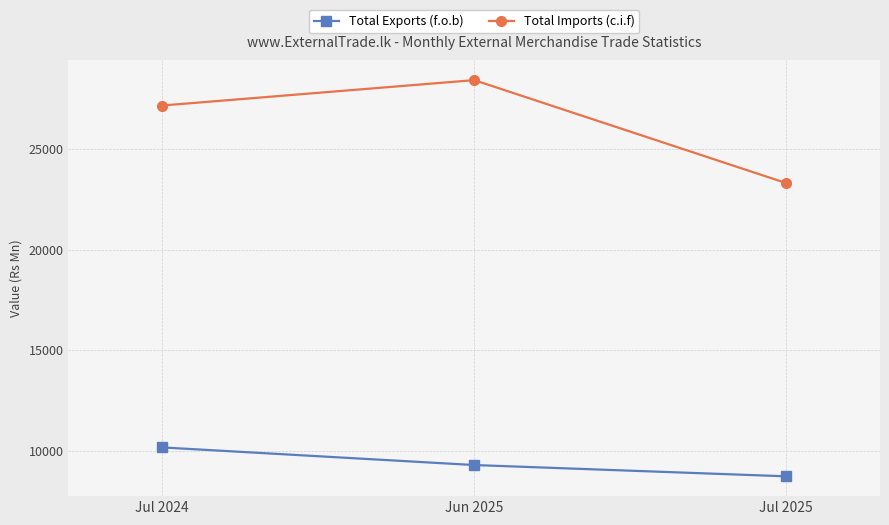

At Jul 2025, list the series in order from smallest to largest.

Total Exports (f.o.b), Total Imports (c.i.f)